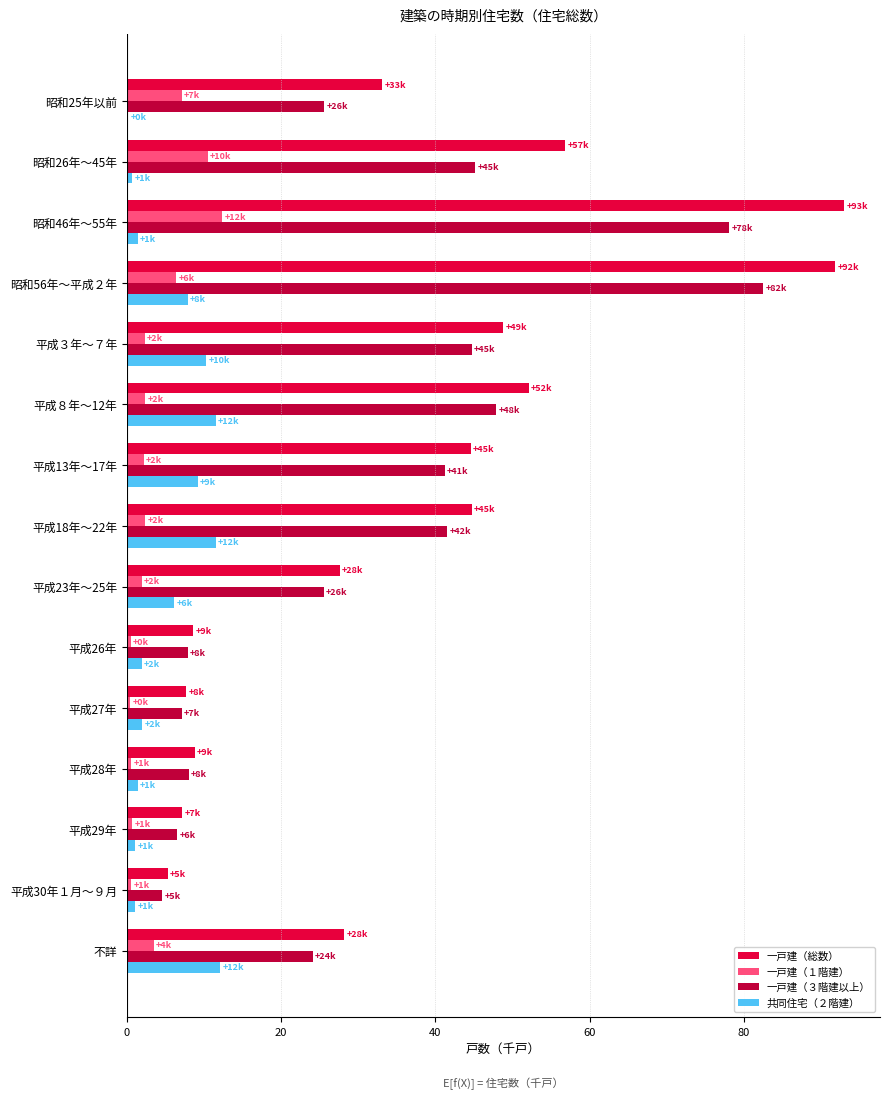

The value of 一戸建（３階建以上） at 昭和26年～45年 is 45.2. True or false?

True